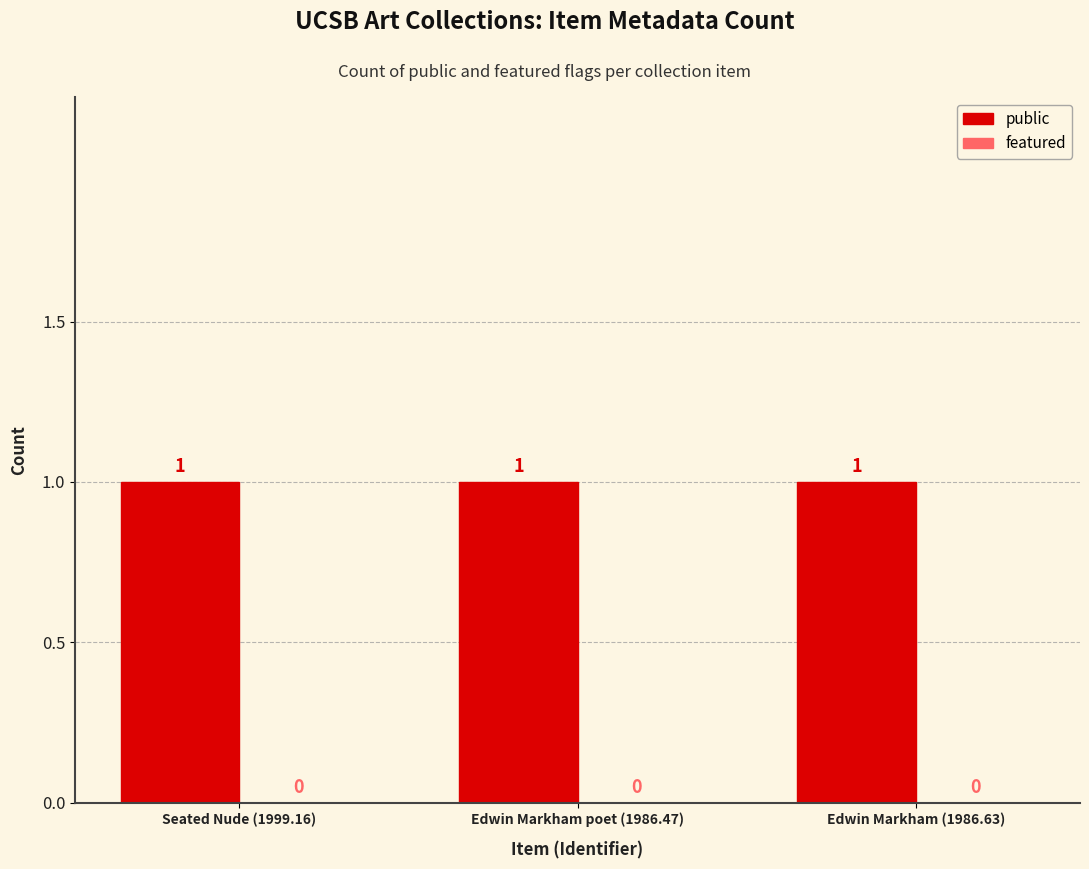

Rank the series at Edwin Markham poet (1986.47) from lowest to highest value.

featured, public